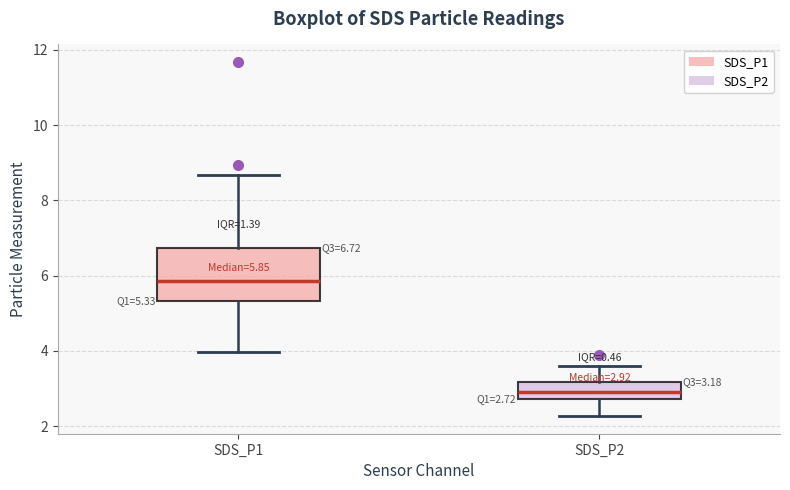

Comparing the boxes themselves (not the whiskers), which one is the tallest?

SDS_P1